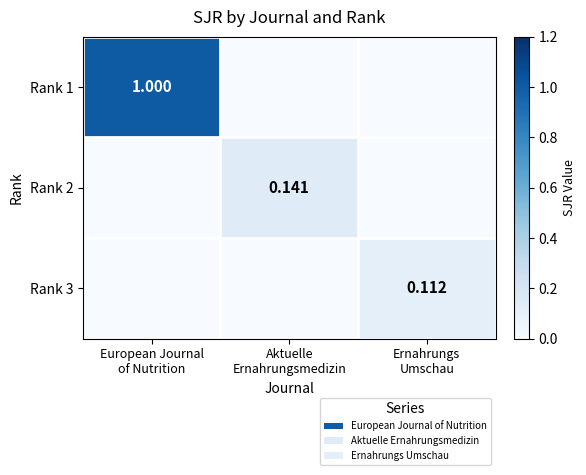

The Rank 1 series shows 0.0 at Aktuelle Ernahrungsmedizin. True or false?

True